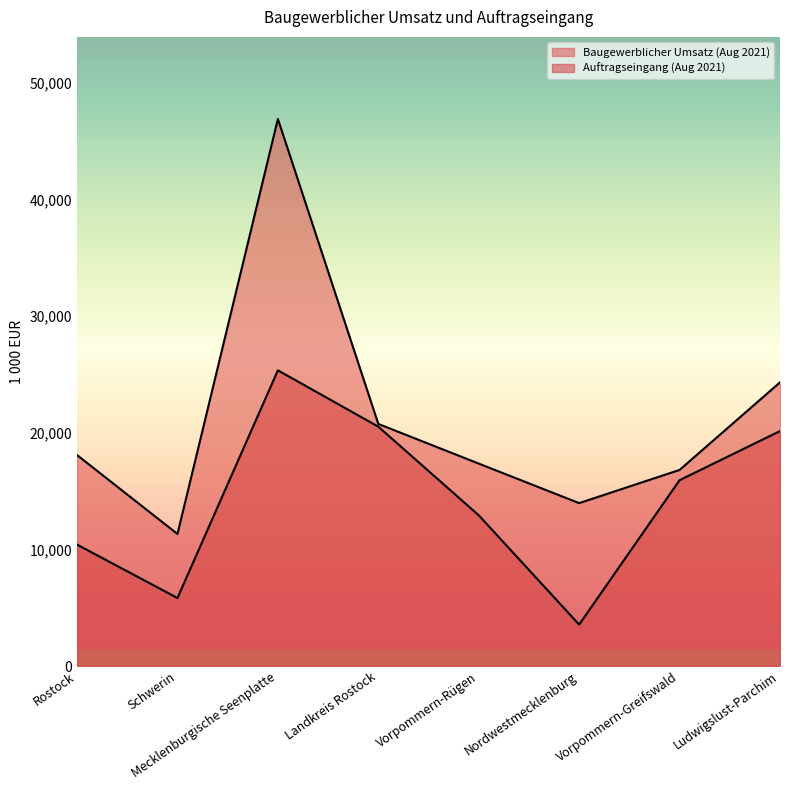

Does the chart display data point markers on the line(s)?

No